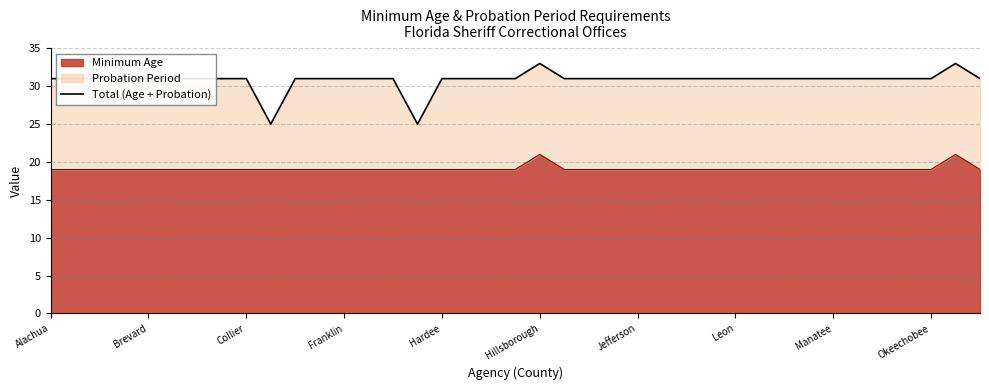

True or false: Minimum Age has a value of 19 at Hardee.

True